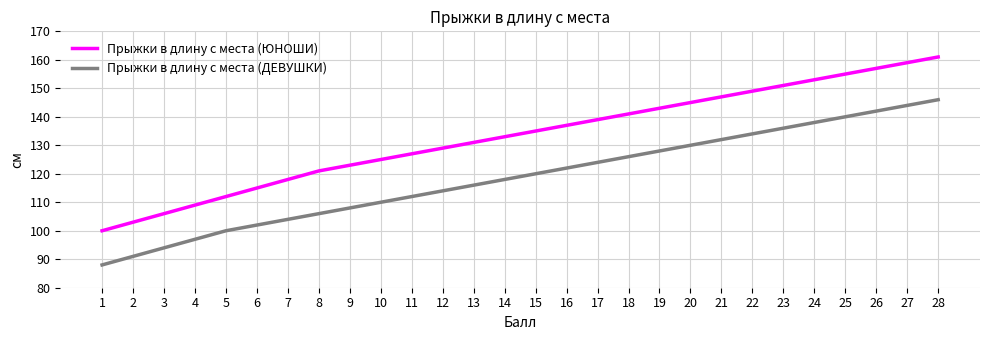

What is the greatest value displayed?

161